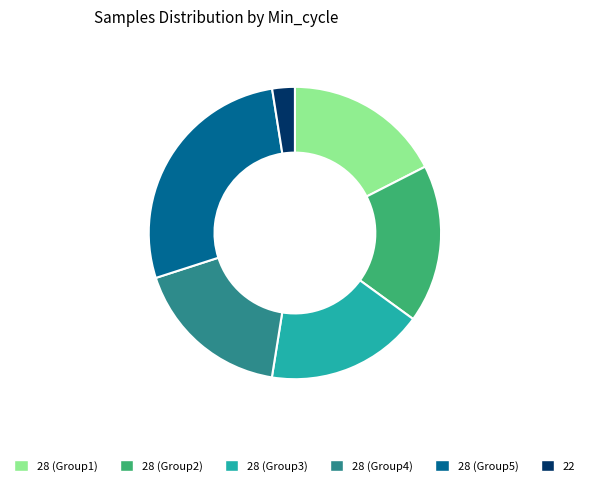

Combined, do 28 (Group1) and 28 (Group2) account for over 50%?

No